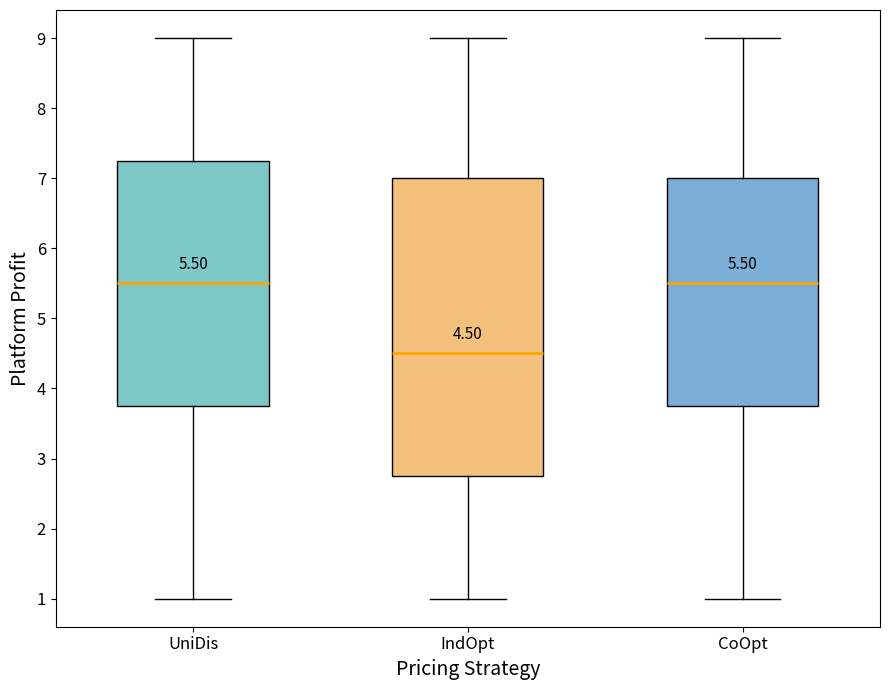

Which box is the tallest, from its lower edge to its upper edge?

IndOpt